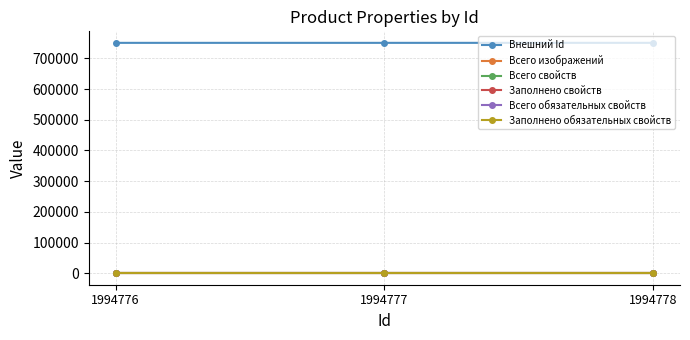

Which series changed the most between 1994778 and 1994777?

Внешний Id